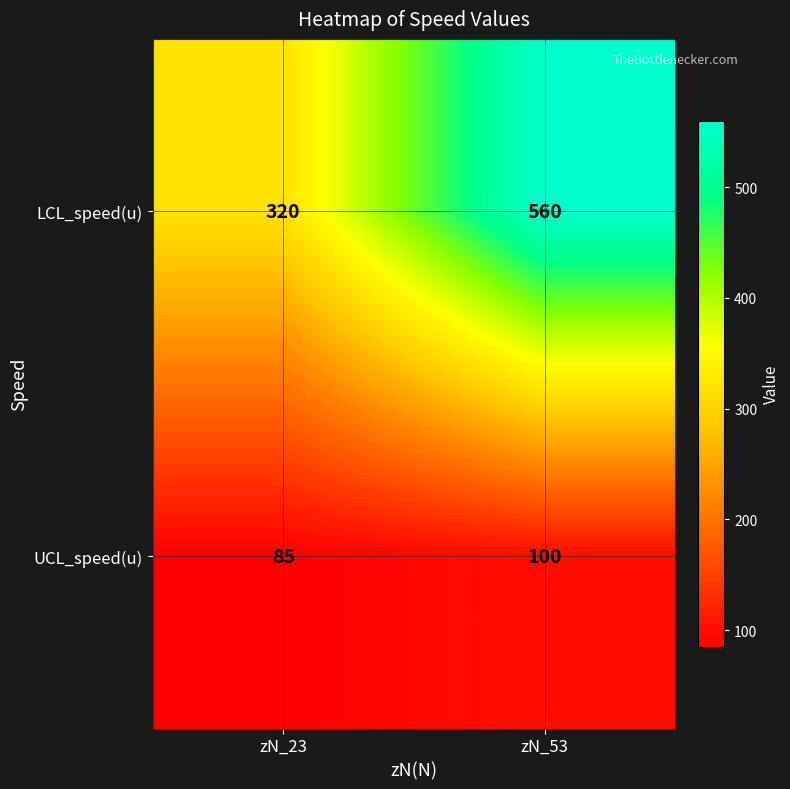

Read the LCL_speed(u) value at zN_53.

560